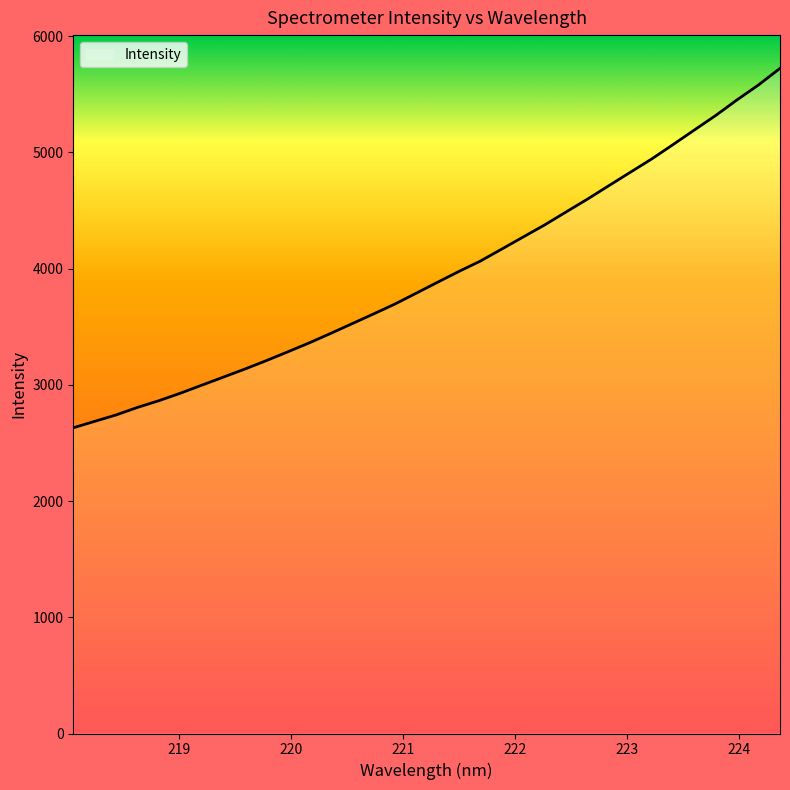

What is the greatest value displayed?

5723.1